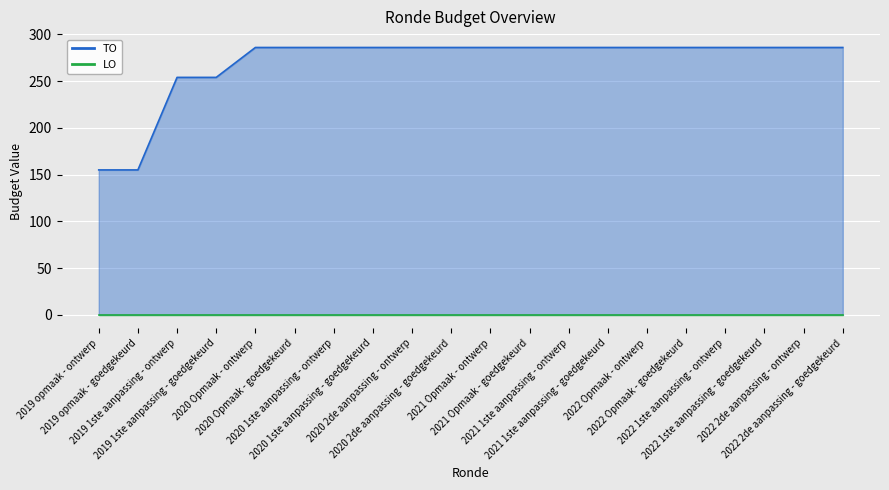

What is the difference between the maximum and minimum values?

131